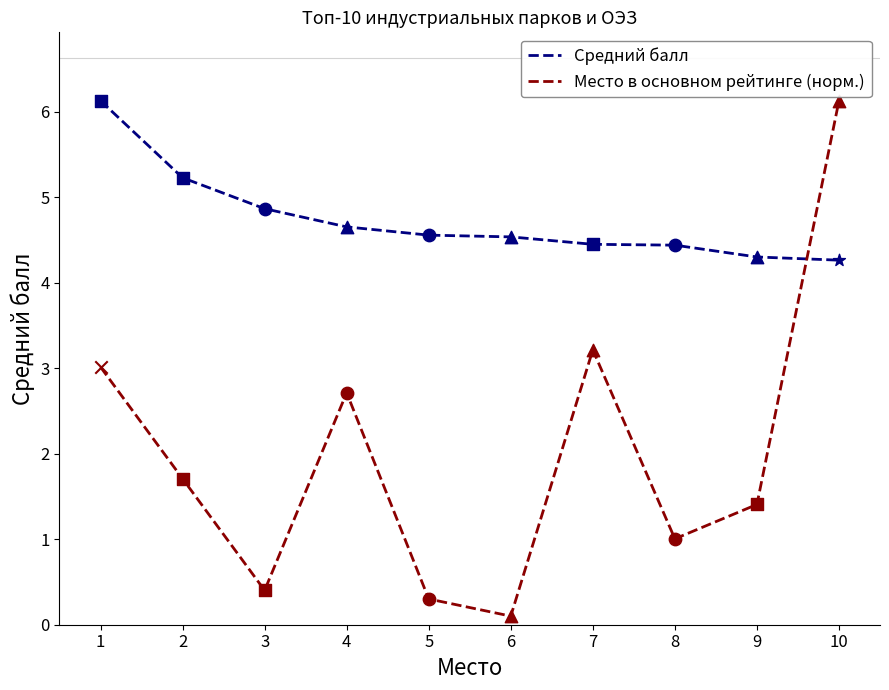

Which series changed the most between 1 and 7?

Средний балл